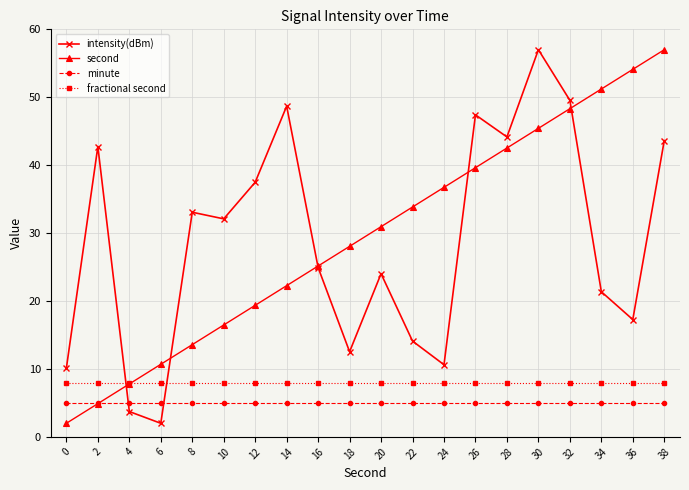

Which series has the largest total across all categories?

second